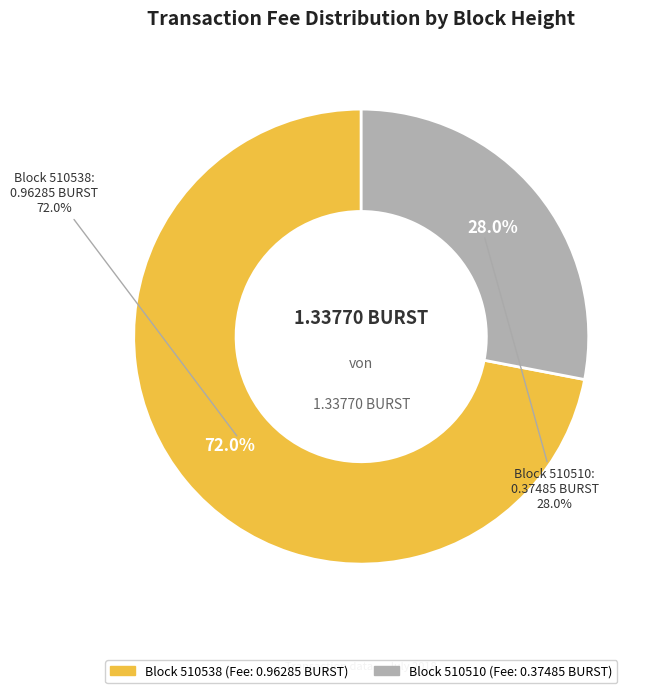

What is the change in value from 510538 to 510510?

-0.6